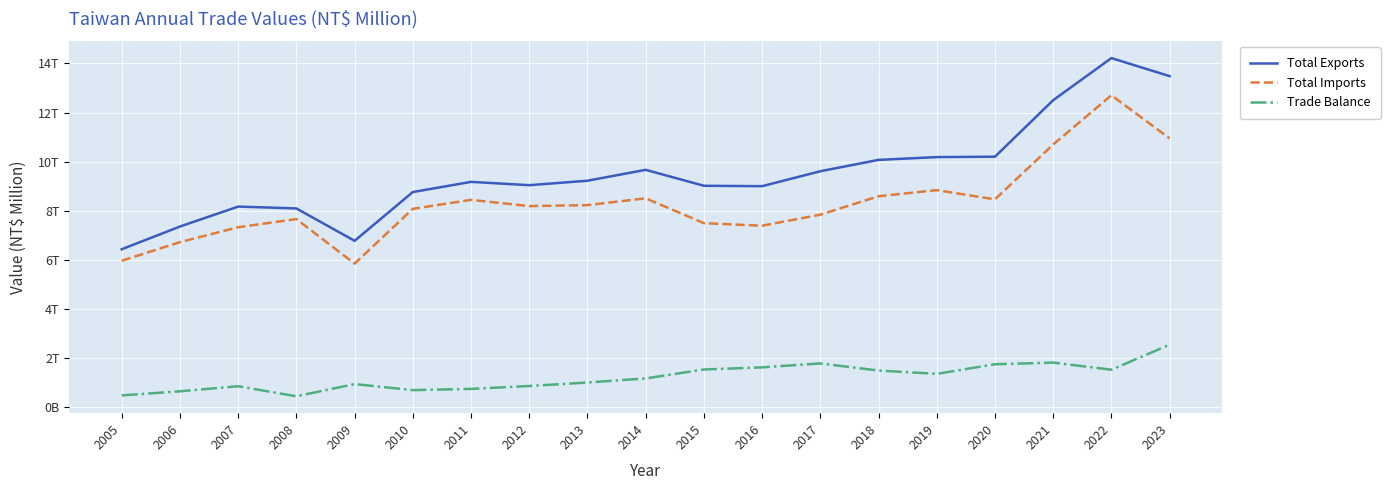

Which label corresponds to the smallest value in the chart?

2008